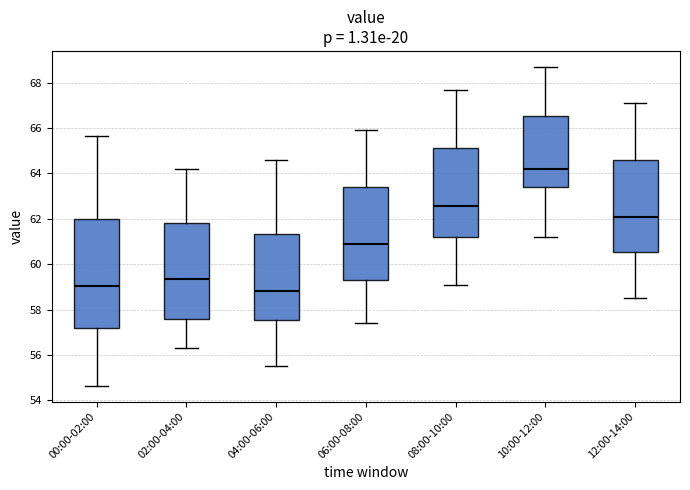

Which box has the highest median line?

10:00-12:00